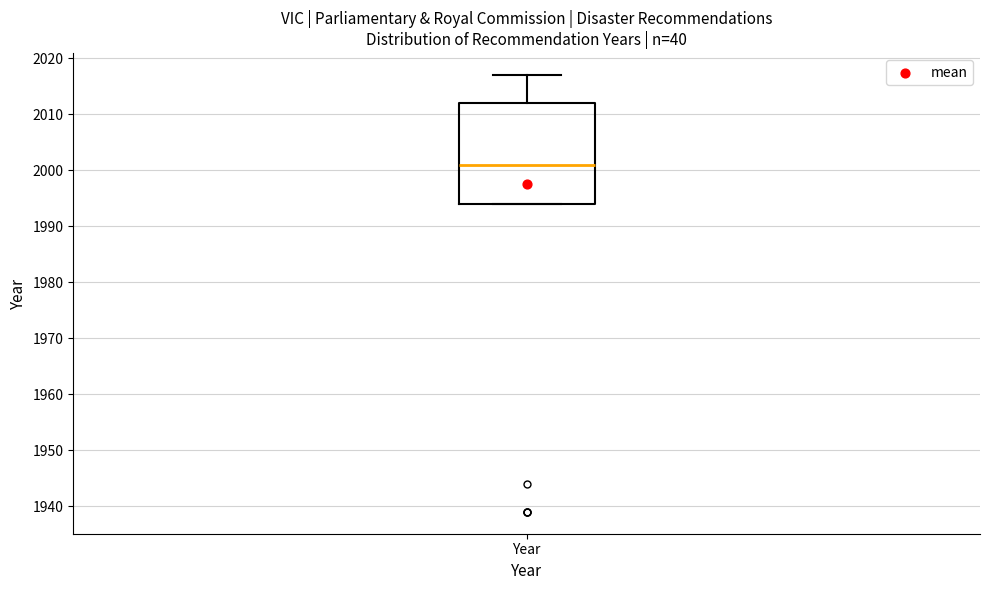

Where does the median line of the box for Year sit on the y-axis? The values are not printed on the chart, so give them approximately, as read against the axis.

2001